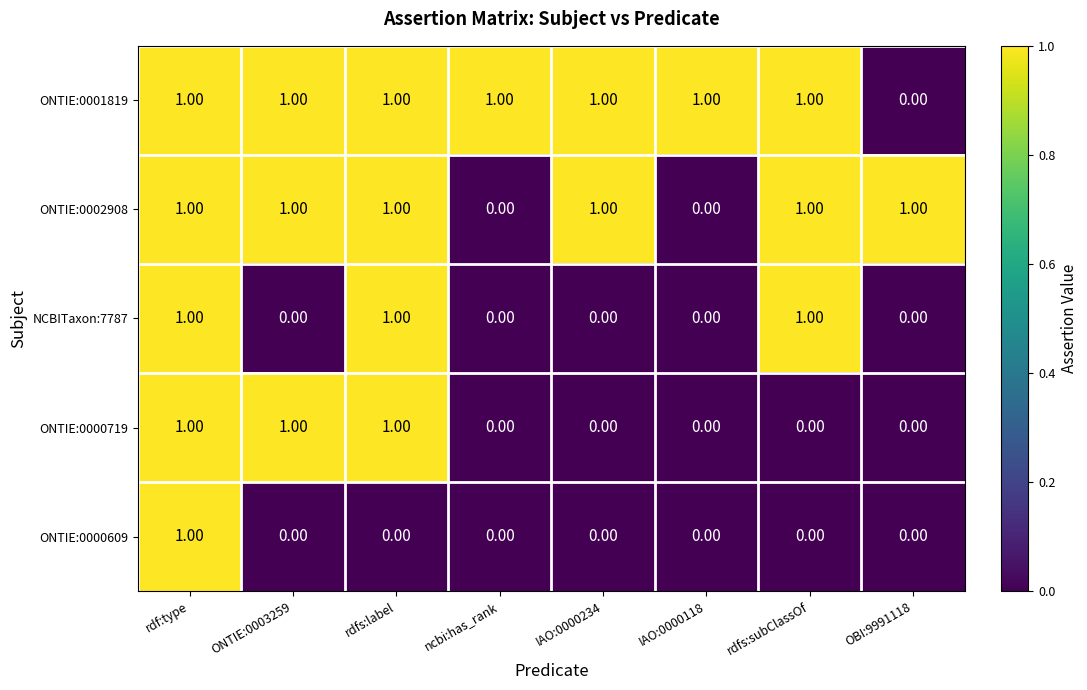

At which category is the sum across all series the highest?

rdf:type